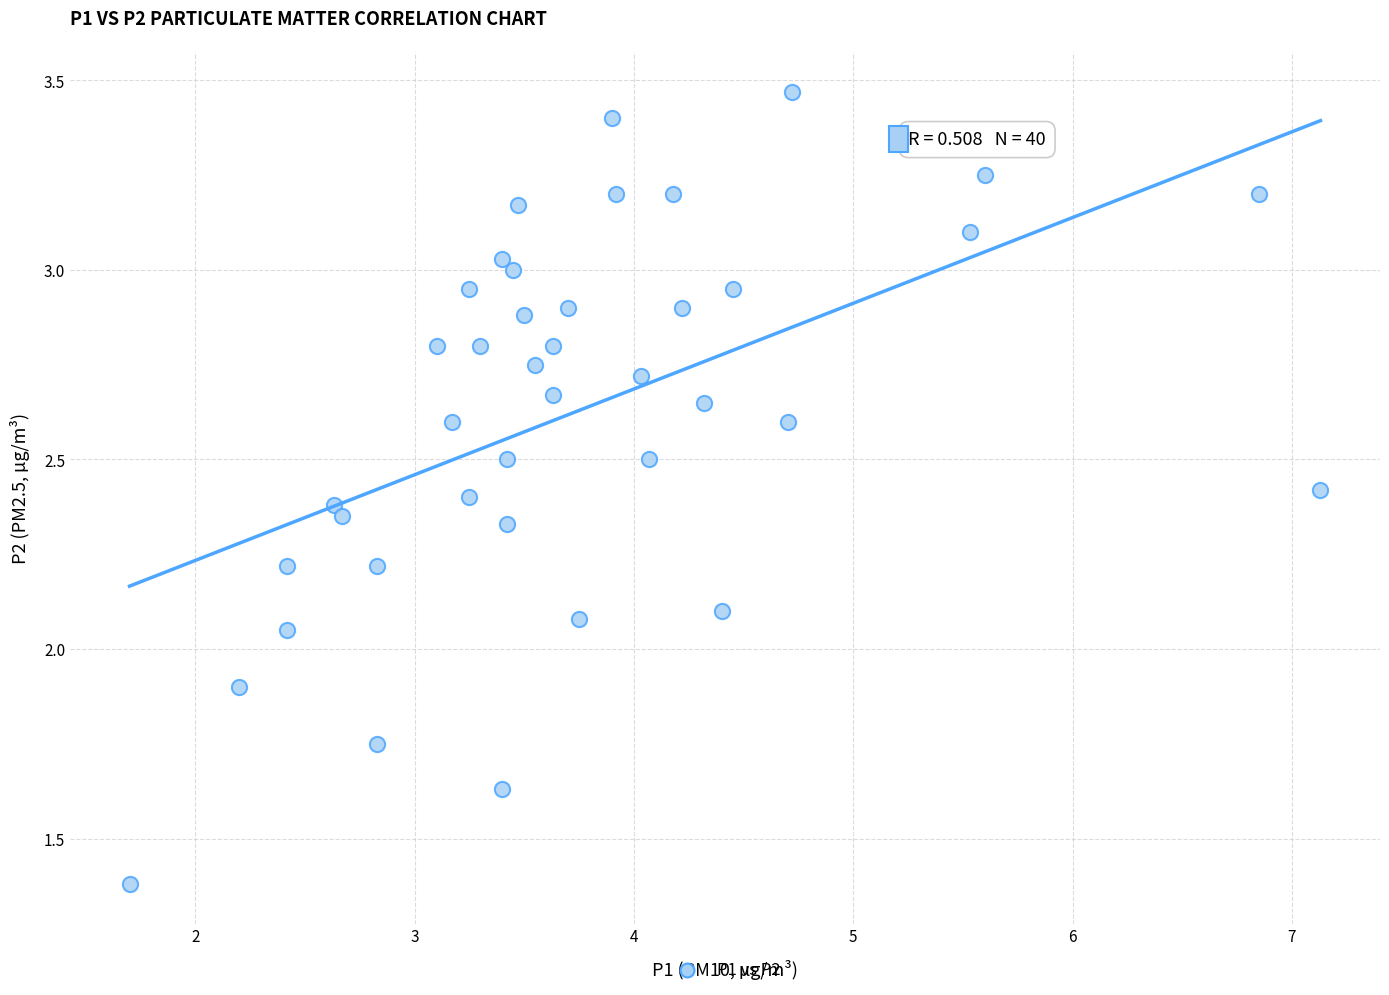

What is the range of X values (max minus min)?

5.4